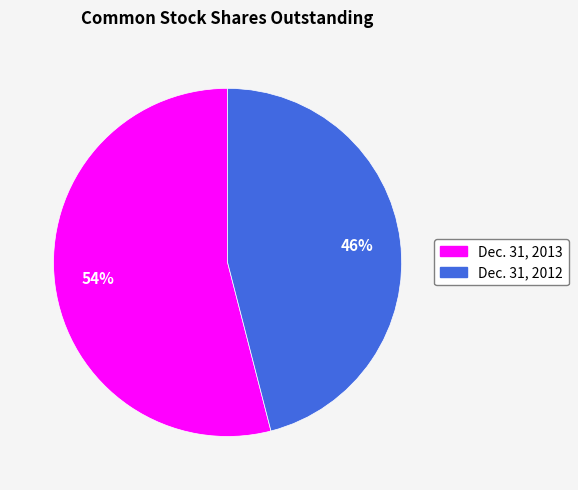

Is it true that Dec. 31, 2013 is 61% of the pie?

False